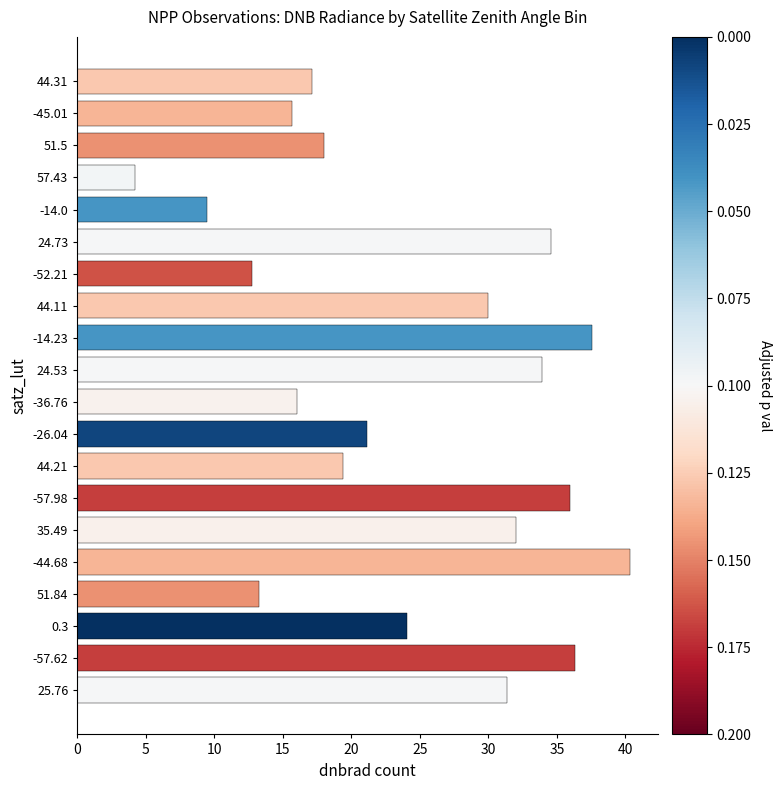

Is it true that the value at 44.11 is 6.1?

False